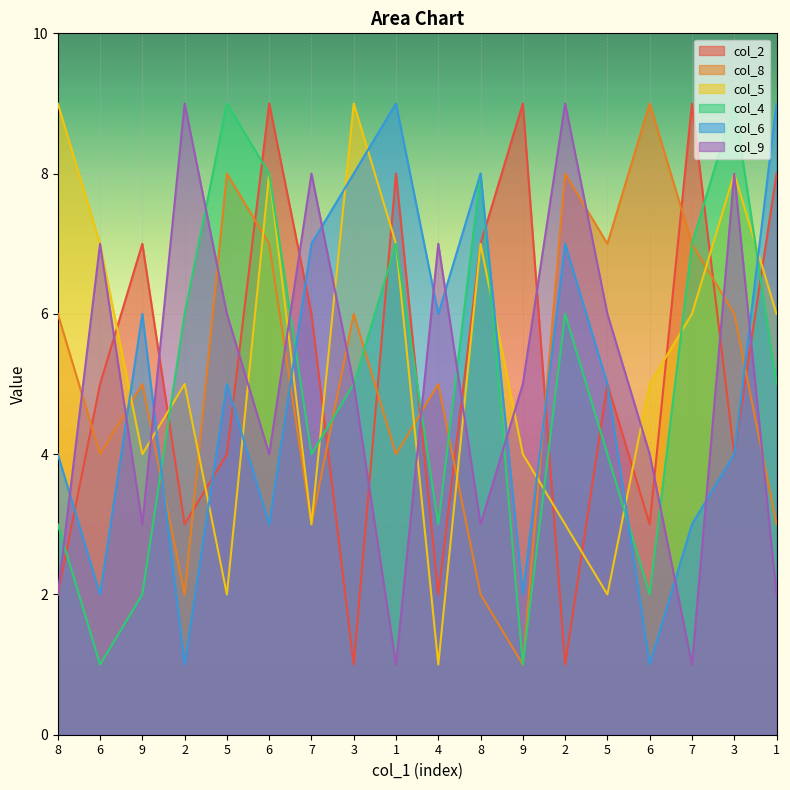

What is the difference between the col_6 values at 5 and 3?

1